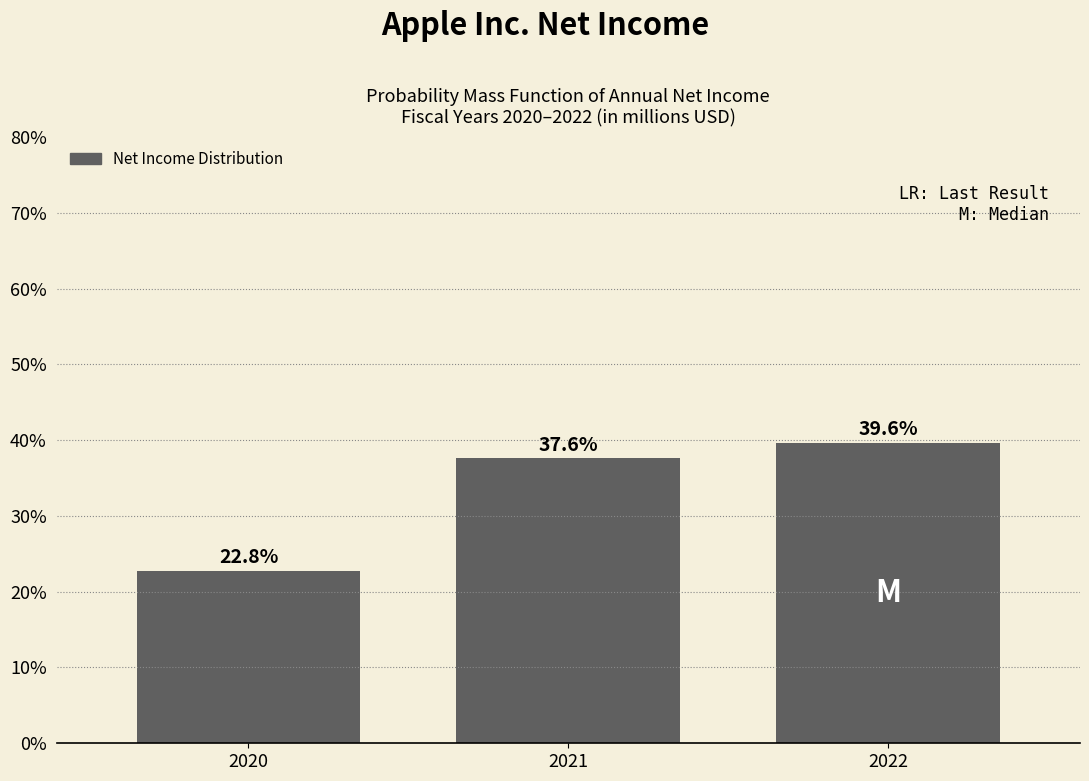

Reading right to left, list all the values displayed in this chart.

39.6	37.6	22.8